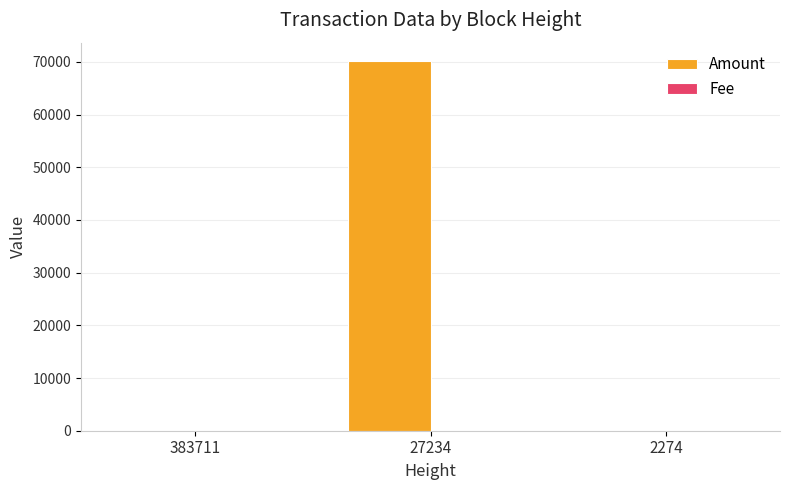

What is the maximum value shown in the chart?

70145